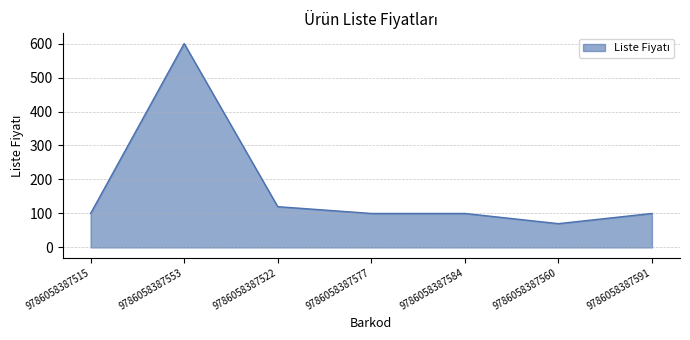

What is the difference between the maximum and second lowest values?

500